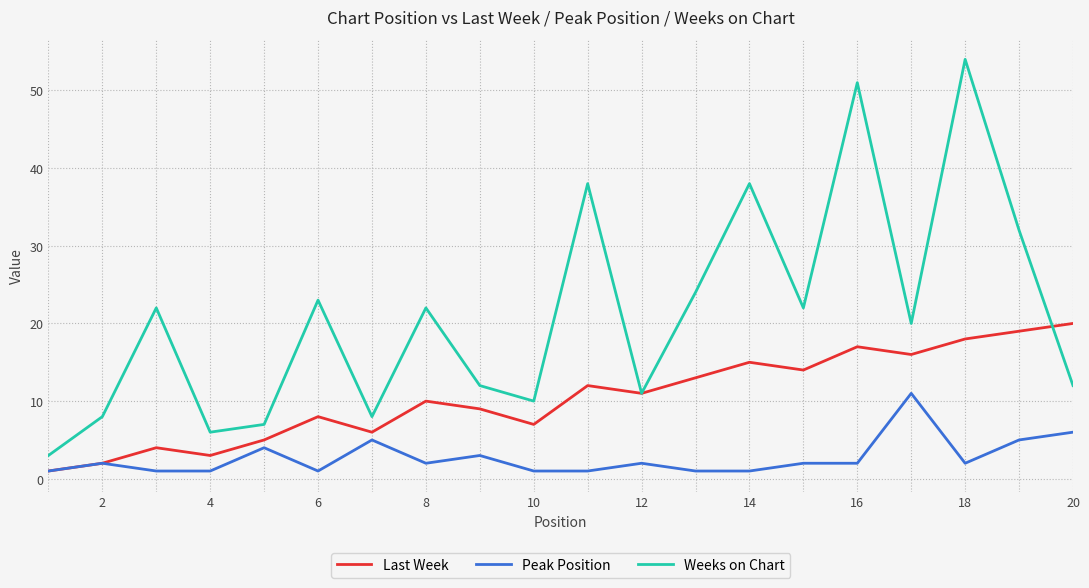

Which series has the largest total across all categories?

Weeks on Chart